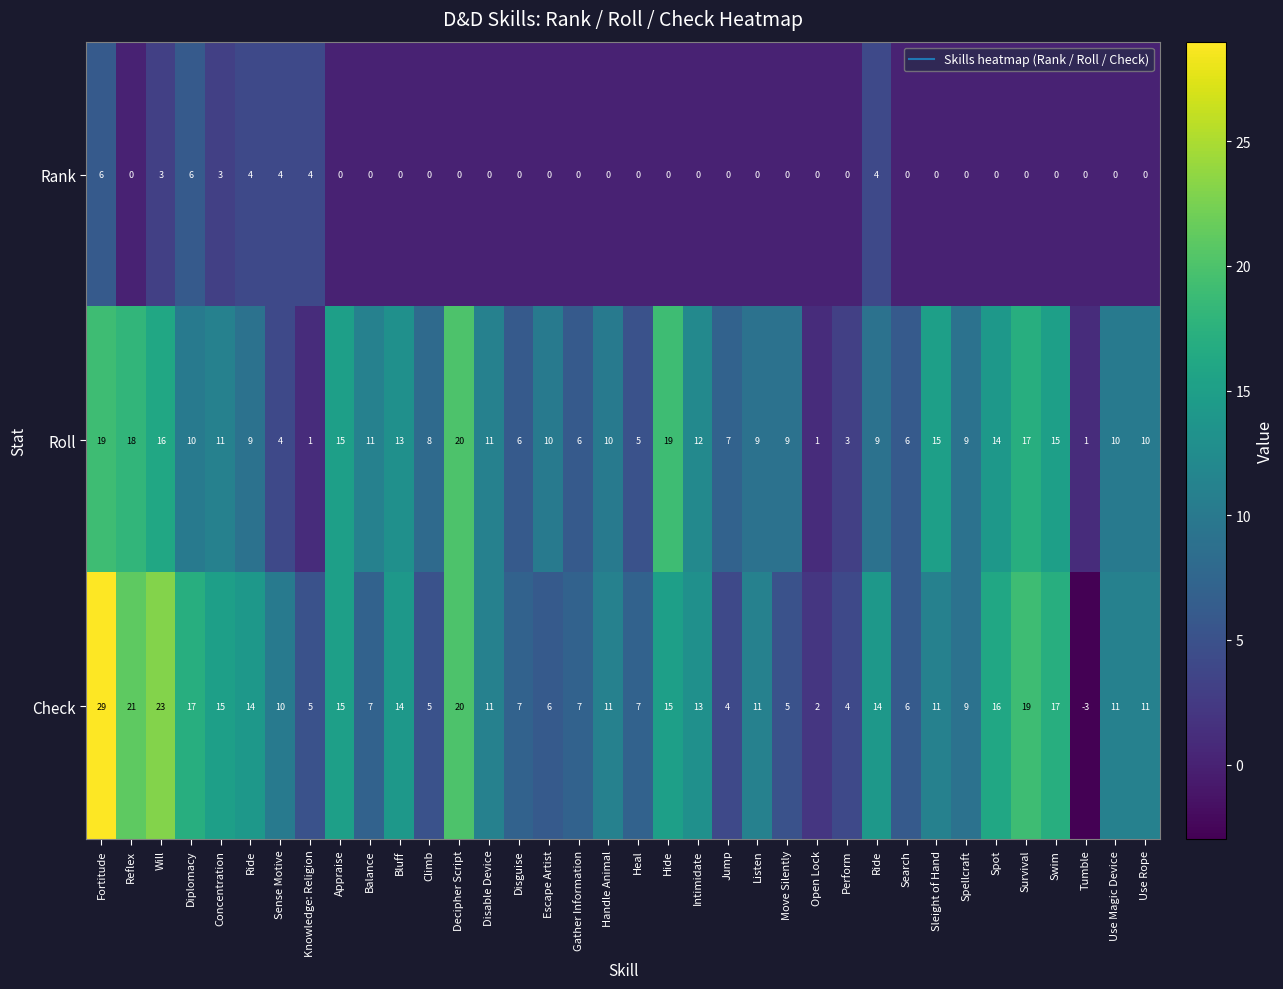

Which has a higher value, Listen or Concentration?

Concentration